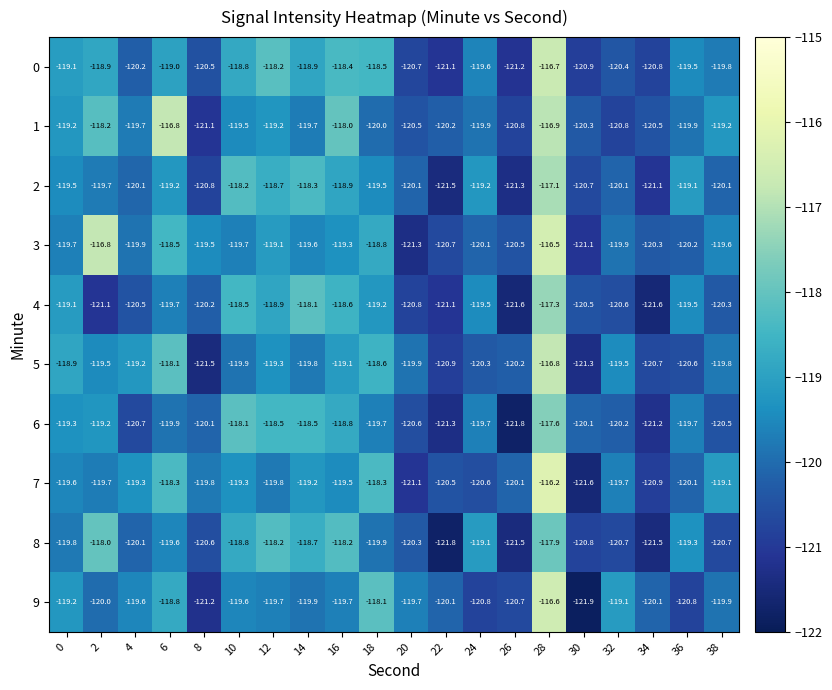

What is the total value across all series at 38?

-1199.0